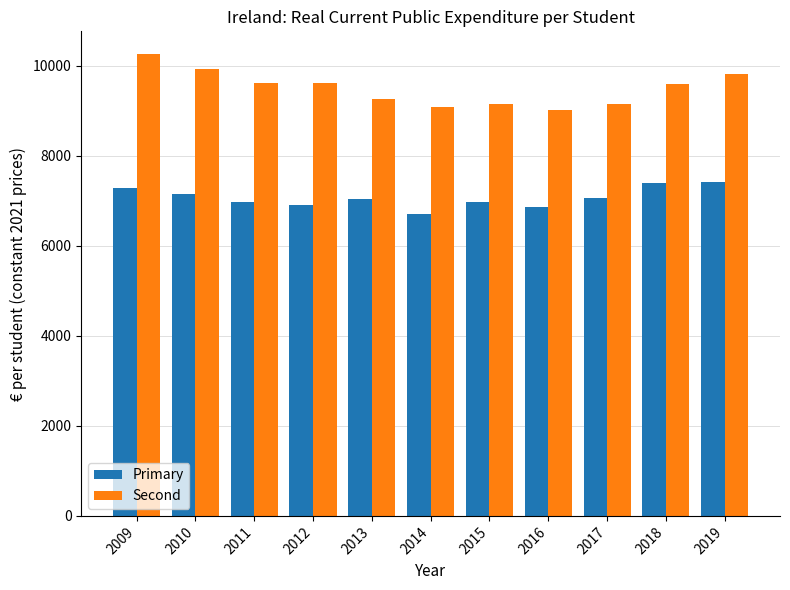

What value does the Primary series have at 2017?

7070.2